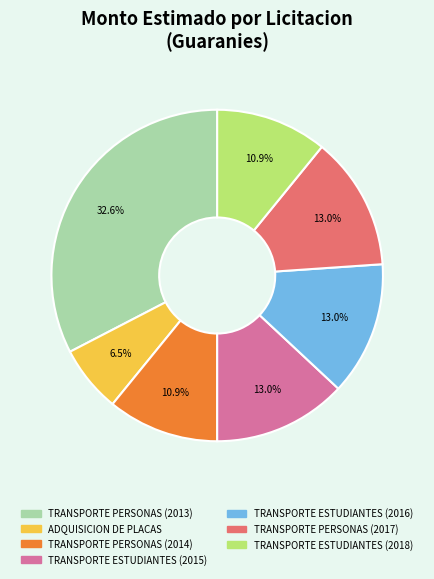

Does any single category account for the majority?

No